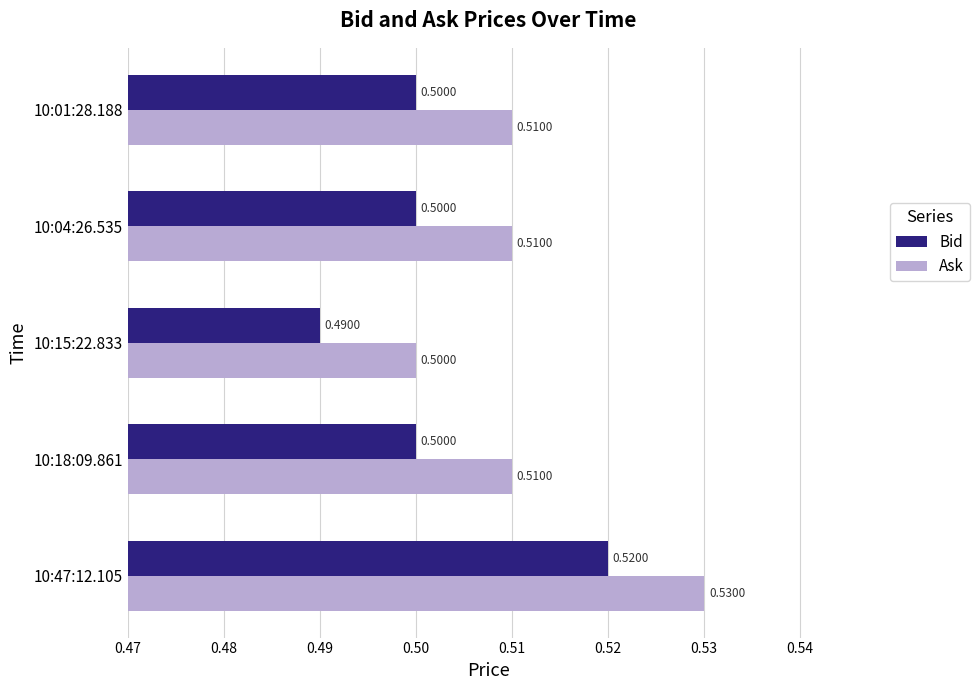

What are all the series names shown in the legend?

Bid, Ask